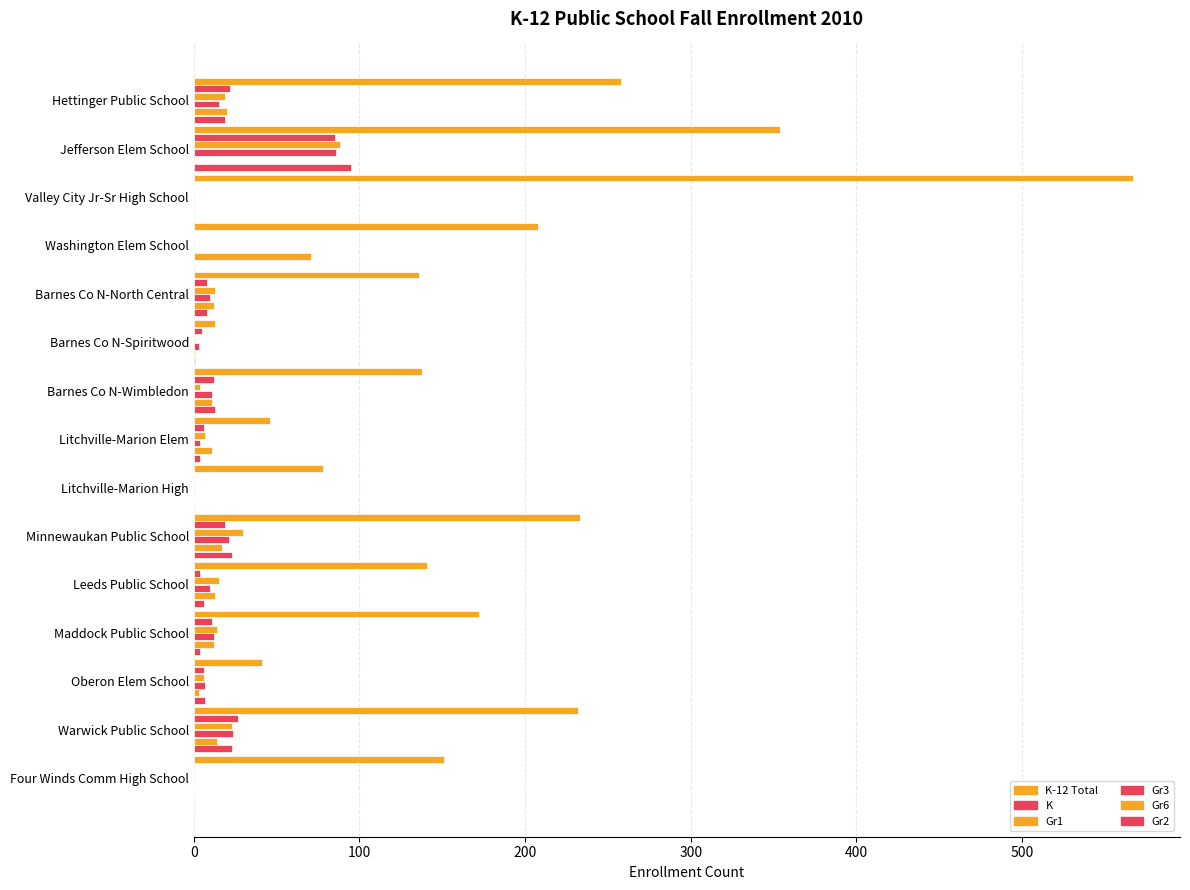

How many data points does each series have?

15